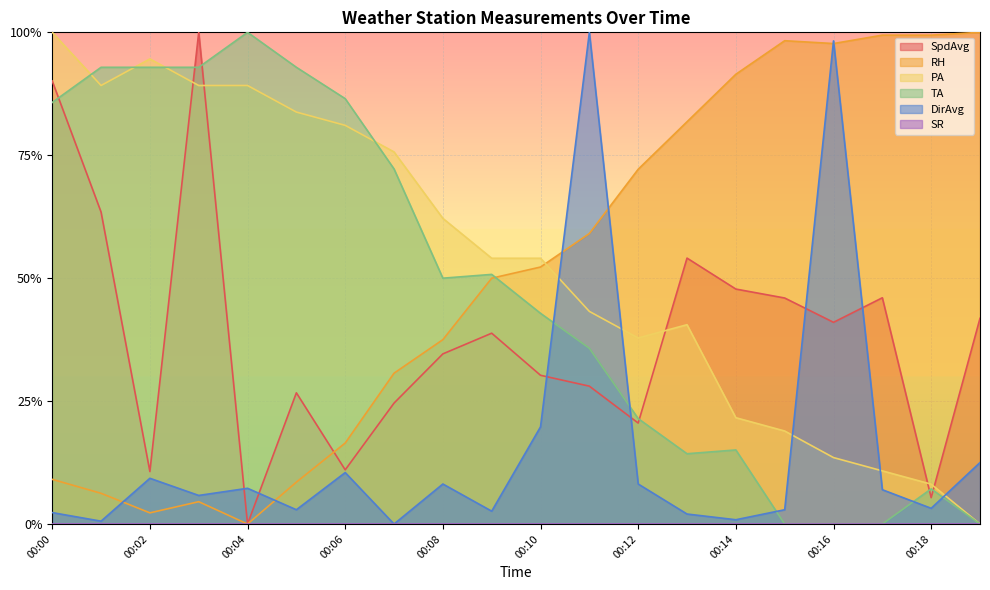

What is the total value across all series at 00:06?

2.1